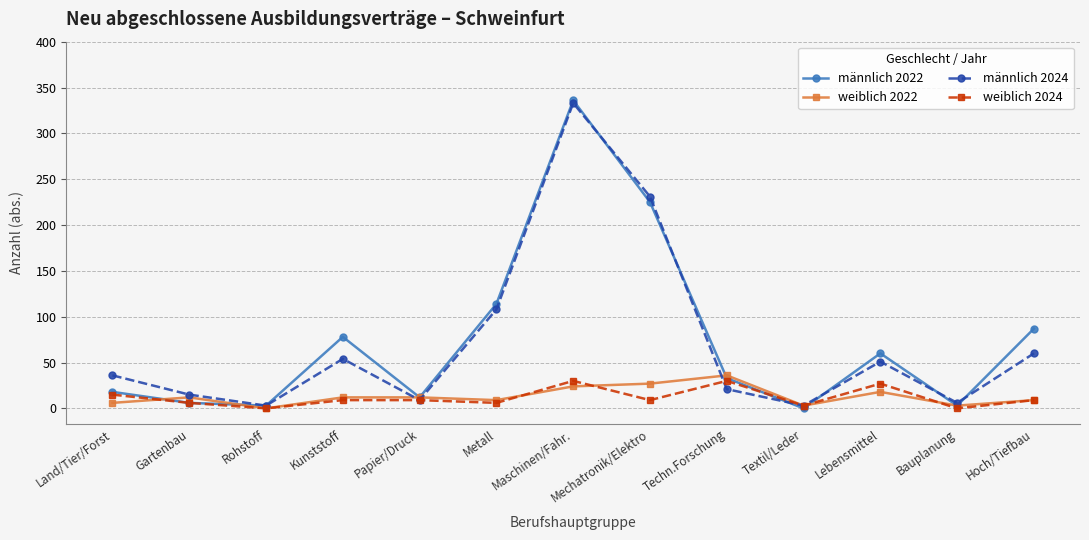

True or false: männlich 2022 has a value of 183 at Metall.

False